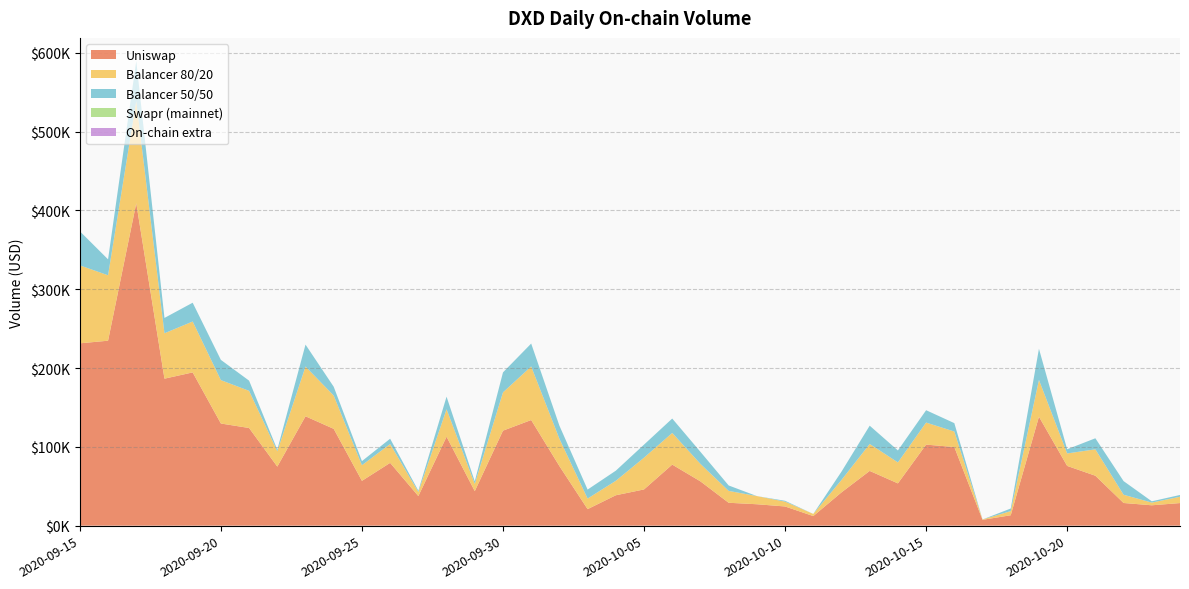

Reading left to right, transcribe all the data shown in this chart.

Uniswap: 231329.9	234657.9	409065.3	186484.8	194433.8	129593.8	123891.8	74918.6	138755.0	122813.9	56830.5	79644.3	37504.5	112867.1	43765.1	120516.0	134016.9	75591.5	20952.3	38550.7	45948.0	77439.0	56170.1	29021.6	27153.4	24333.3	12136.4	42207.5	69442.1	53626.4	102816.4	99740.4	7372.4	13194.9	138220.6	75781.6	63327.5	28746.7	25824.3	28649.5
Balancer 80/20: 98937.6	83020.3	129619.1	57604.9	64578.4	55048.6	47161.9	19479.5	63129.4	42209.0	19843.7	23883.2	5256.2	34798.0	9269.2	48578.3	67981.5	34656.9	13428.9	18346.7	40317.2	40185.1	22156.7	15066.5	10375.8	6113.8	2731.4	15725.1	34202.3	26606.0	27976.9	19691.5	490.5	5265.6	46671.7	15831.1	33512.9	10451.3	3444.2	8007.3
Balancer 50/50: 43258.3	20242.0	50743.3	19472.8	23856.6	25680.6	12933.2	2066.2	27835.9	11194.1	5219.0	6770.8	1603.0	16000.4	3138.5	25353.7	29056.8	16647.8	11387.6	12842.5	16545.9	18274.0	15323.4	6905.6	0.0	1099.9	0.0	10583.9	23198.5	15198.1	15680.3	10647.3	0.0	3291.6	39547.1	5304.3	14024.3	17323.0	1626.9	2266.1
Swapr (mainnet): 0.0	0.0	0.0	0.0	0.0	0.0	0.0	0.0	0.0	0.0	0.0	0.0	0.0	0.0	0.0	0.0	0.0	0.0	0.0	0.0	0.0	0.0	0.0	0.0	0.0	0.0	0.0	0.0	0.0	0.0	0.0	0.0	0.0	0.0	0.0	0.0	0.0	0.0	0.0	0.0
On-chain extra: 0.0	0.0	0.0	0.0	0.0	0.0	0.0	0.0	0.0	0.0	0.0	0.0	0.0	0.0	0.0	0.0	0.0	0.0	0.0	0.0	0.0	0.0	0.0	0.0	0.0	0.0	0.0	0.0	0.0	0.0	0.0	0.0	0.0	0.0	0.0	0.0	0.0	0.0	0.0	0.0